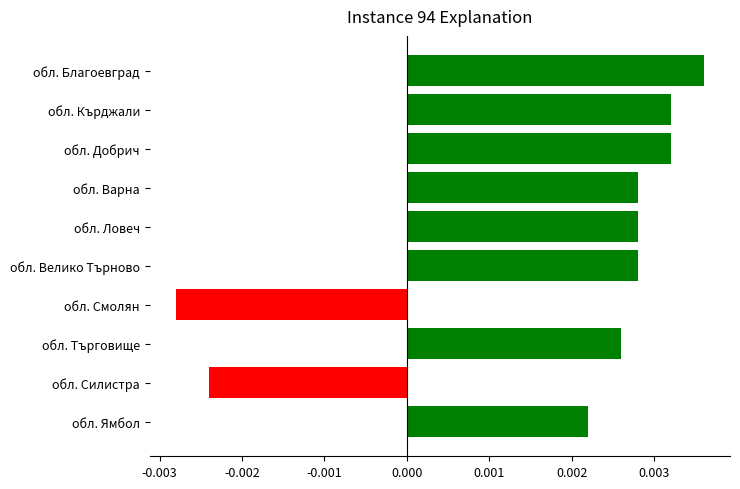

Does the chart contain any negative values?

Yes